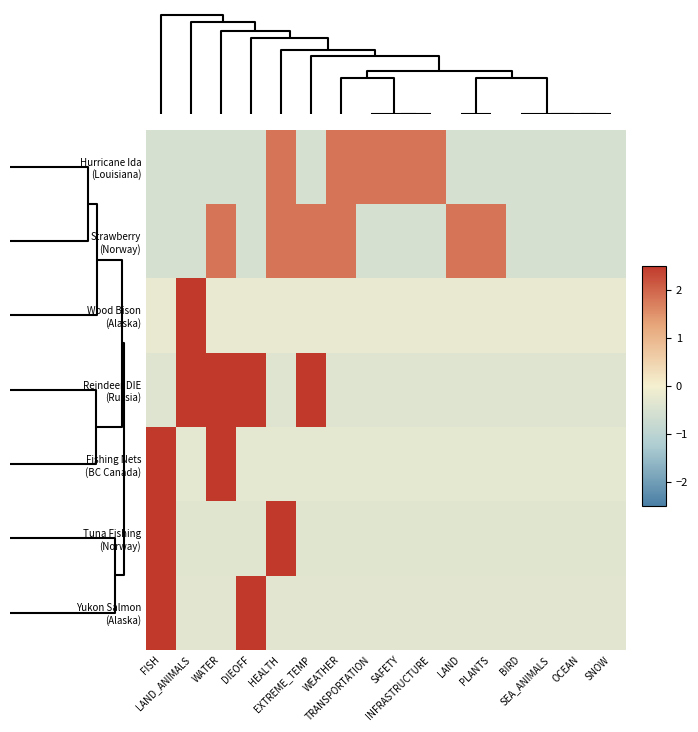

At how many categories does at least one series exceed 2?

6